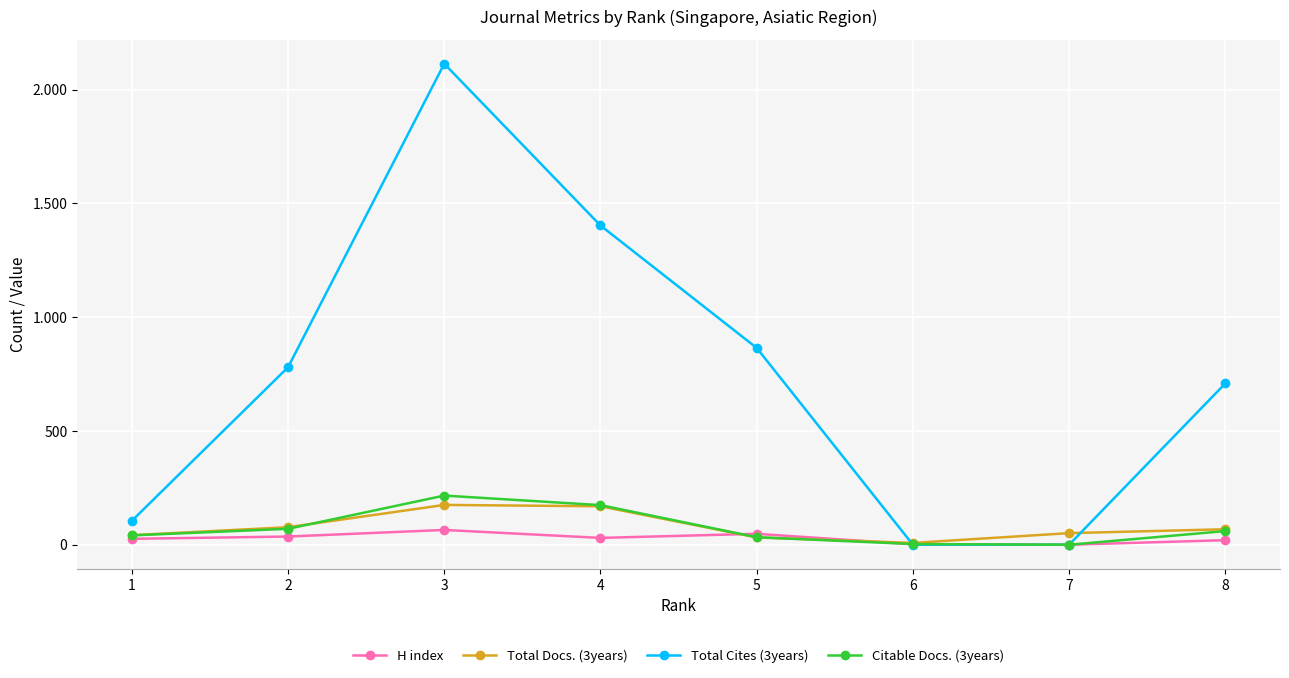

What are all the series names shown in the legend?

H index, Total Docs. (3years), Total Cites (3years), Citable Docs. (3years)